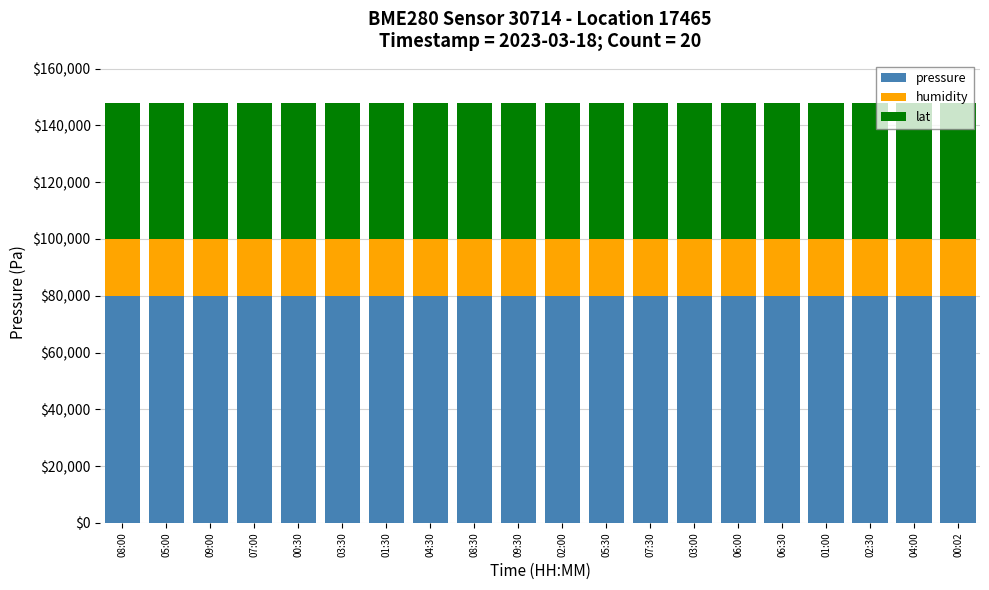

What are all the series names shown in the legend?

pressure, humidity, lat